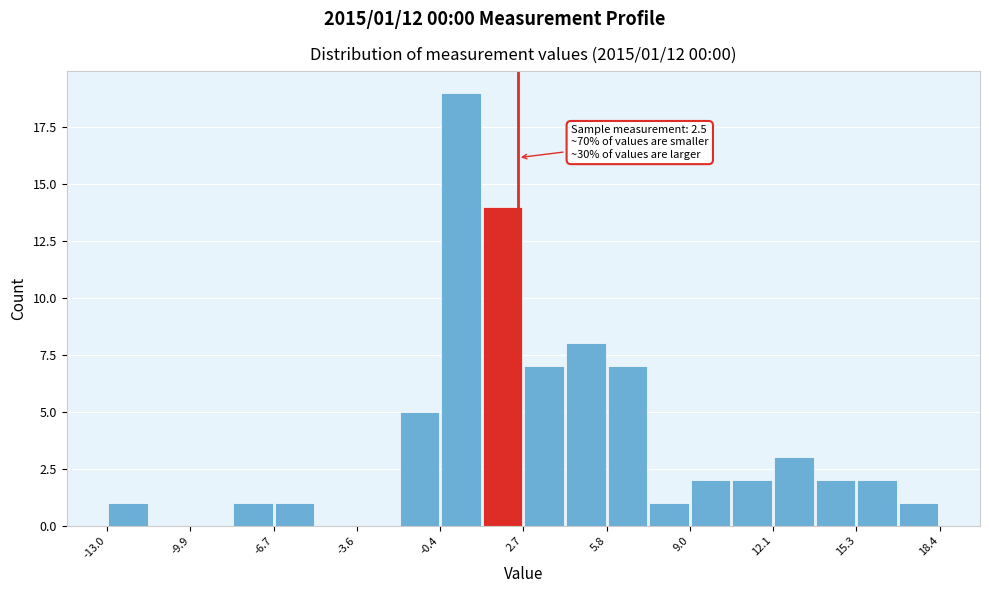

Around what value on the x-axis is the tallest bar? Give the approximate position of its centre, as read against the axis.

0.5